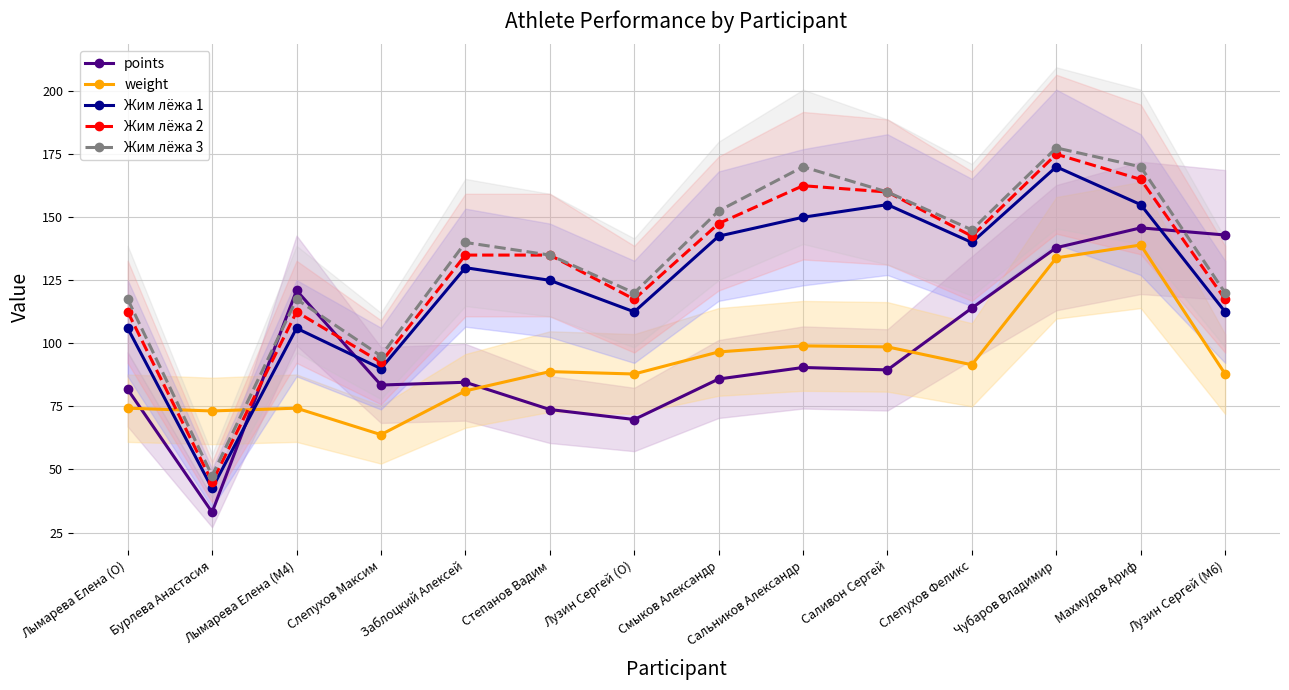

What is the label of the 1st point from the right?

Лузин Сергей (M6)